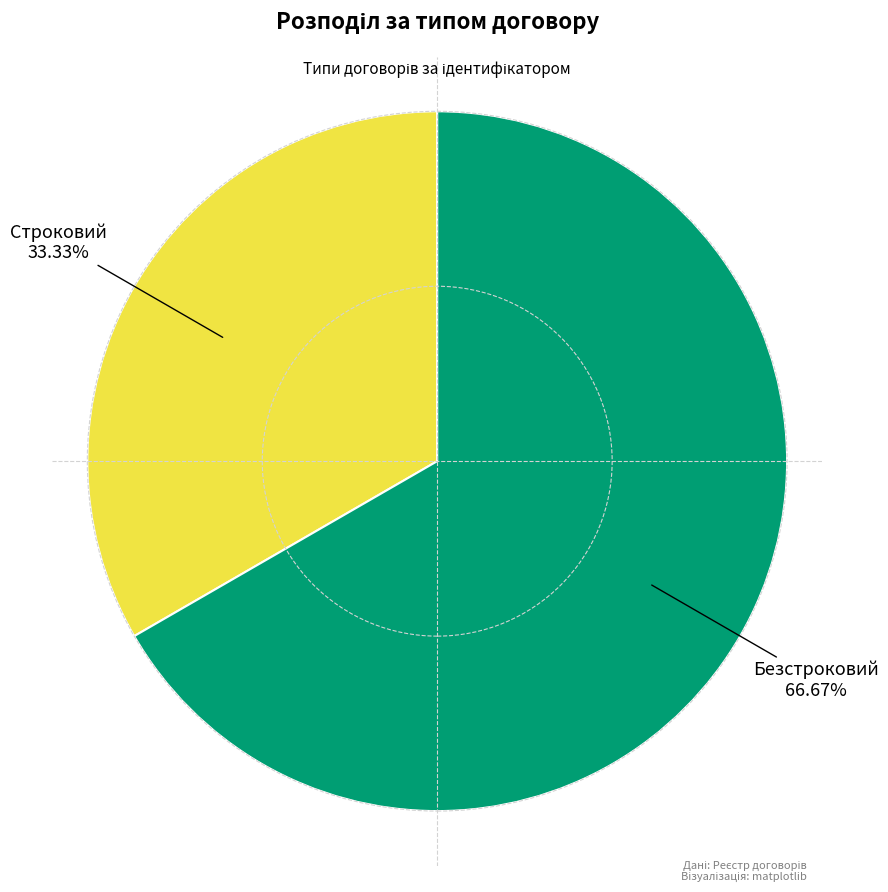

To the nearest percent, what is the difference between the largest and smallest slice percentages?

33%